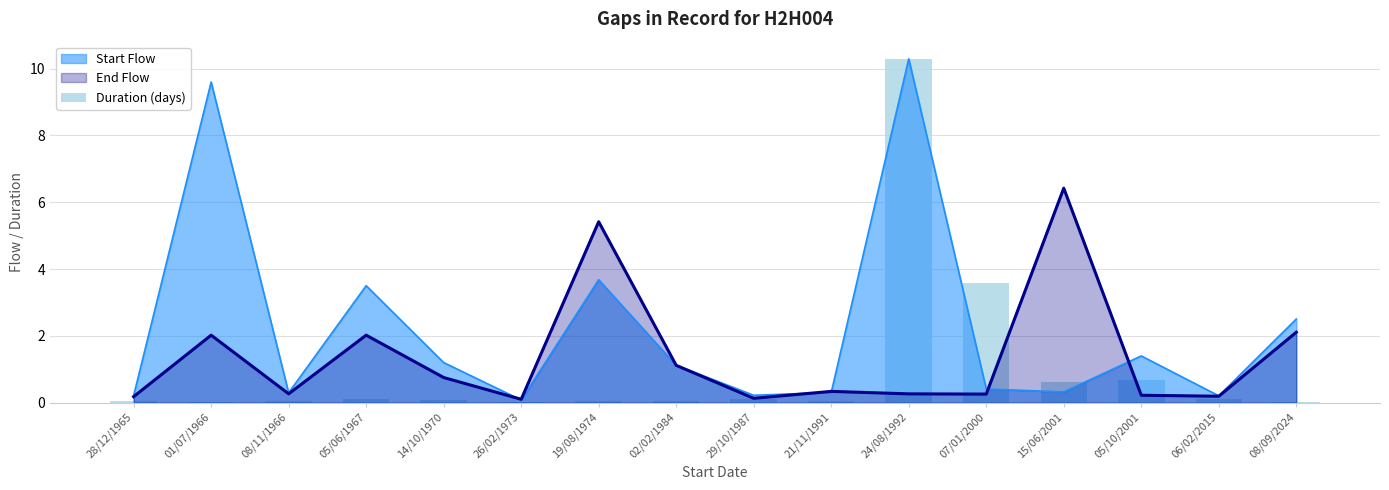

True or false: the data shows 0.2 at 15/06/2001.

False